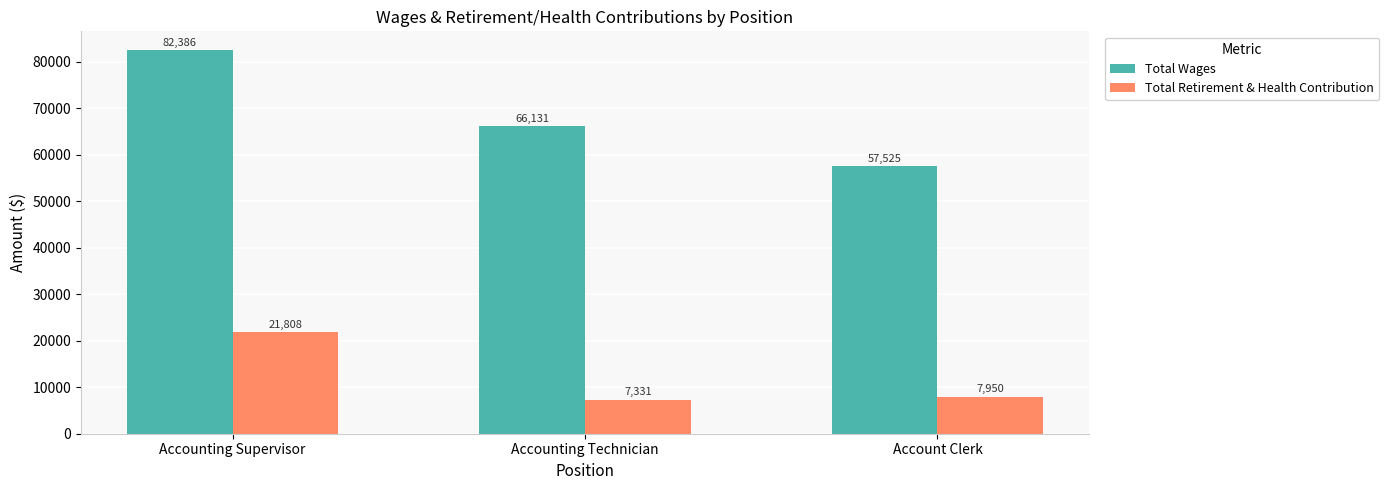

What are all the series names shown in the legend?

Total Wages, Total Retirement & Health Contribution